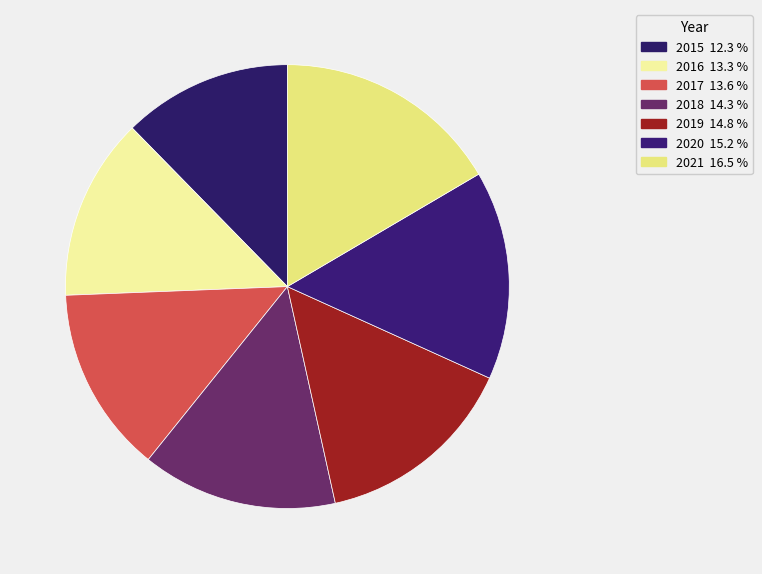

To the nearest percent, what portion does 2015 represent?

12%